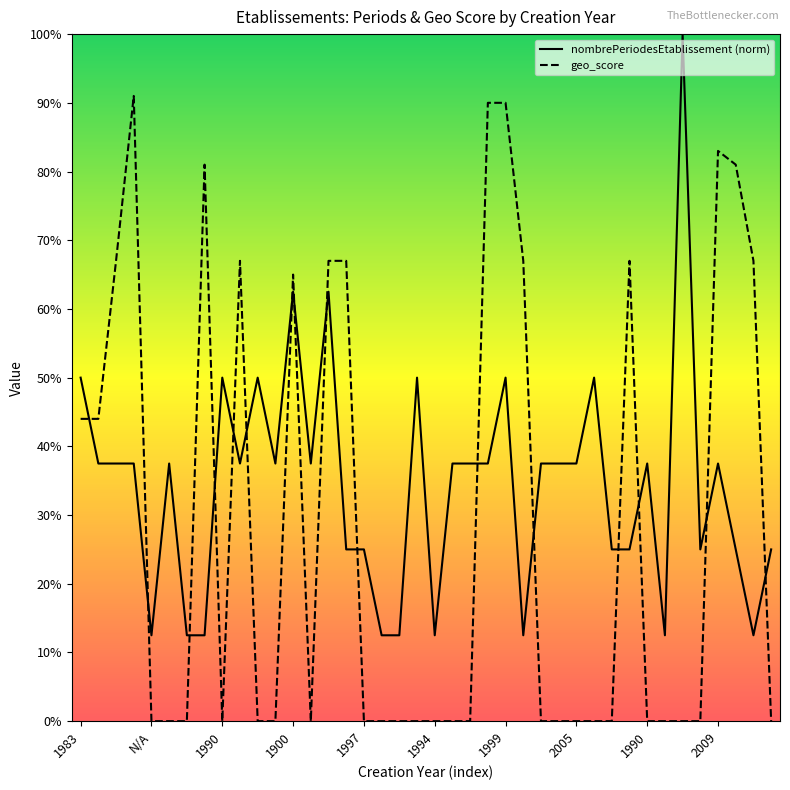

Is it true that geo_score equals 0.0 at 1992?

True